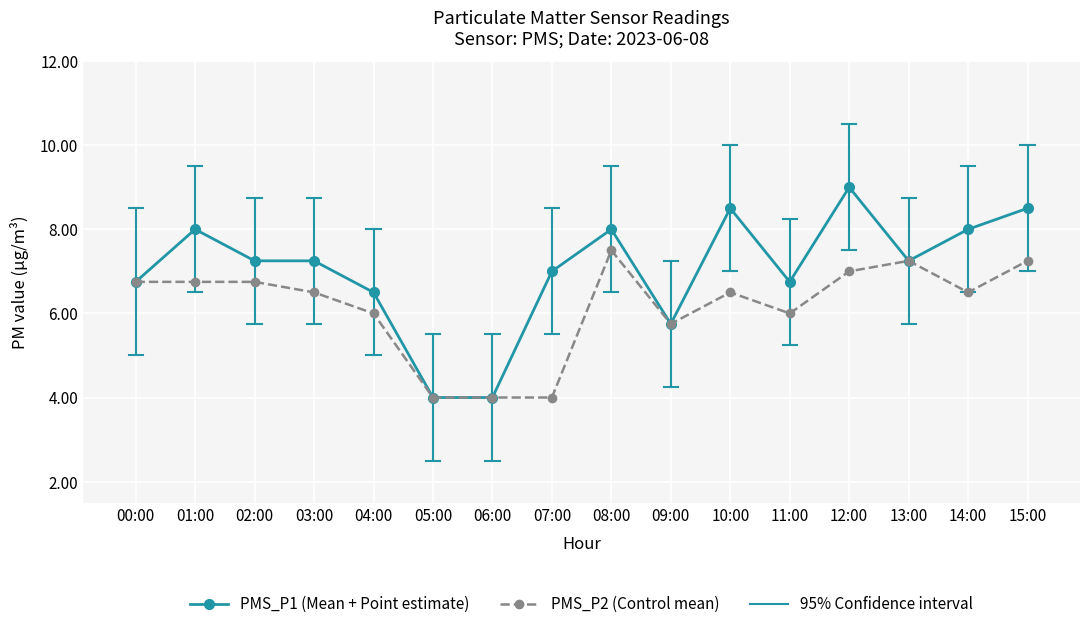

How many distinct data groups are displayed?

2